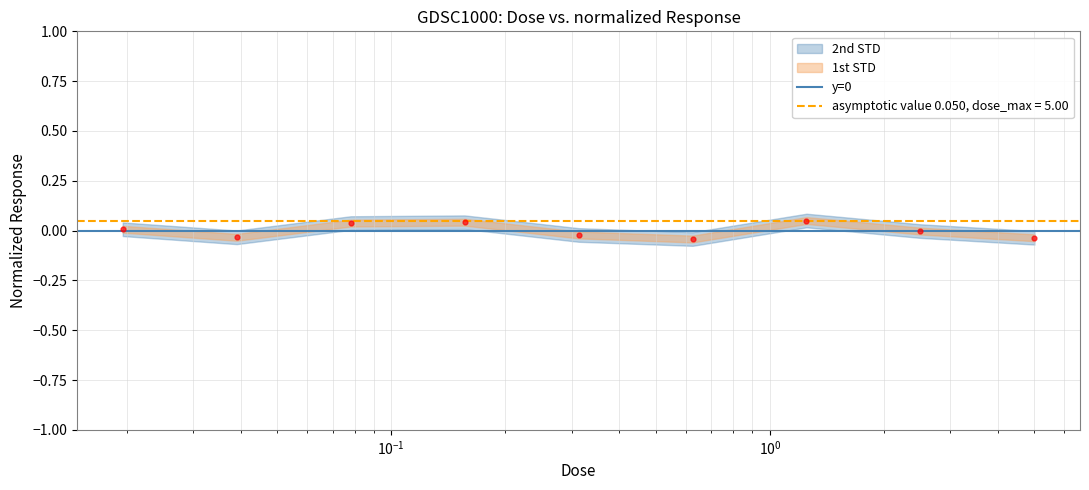

What is the change in value from 0.15625 to 5.0?

-0.1